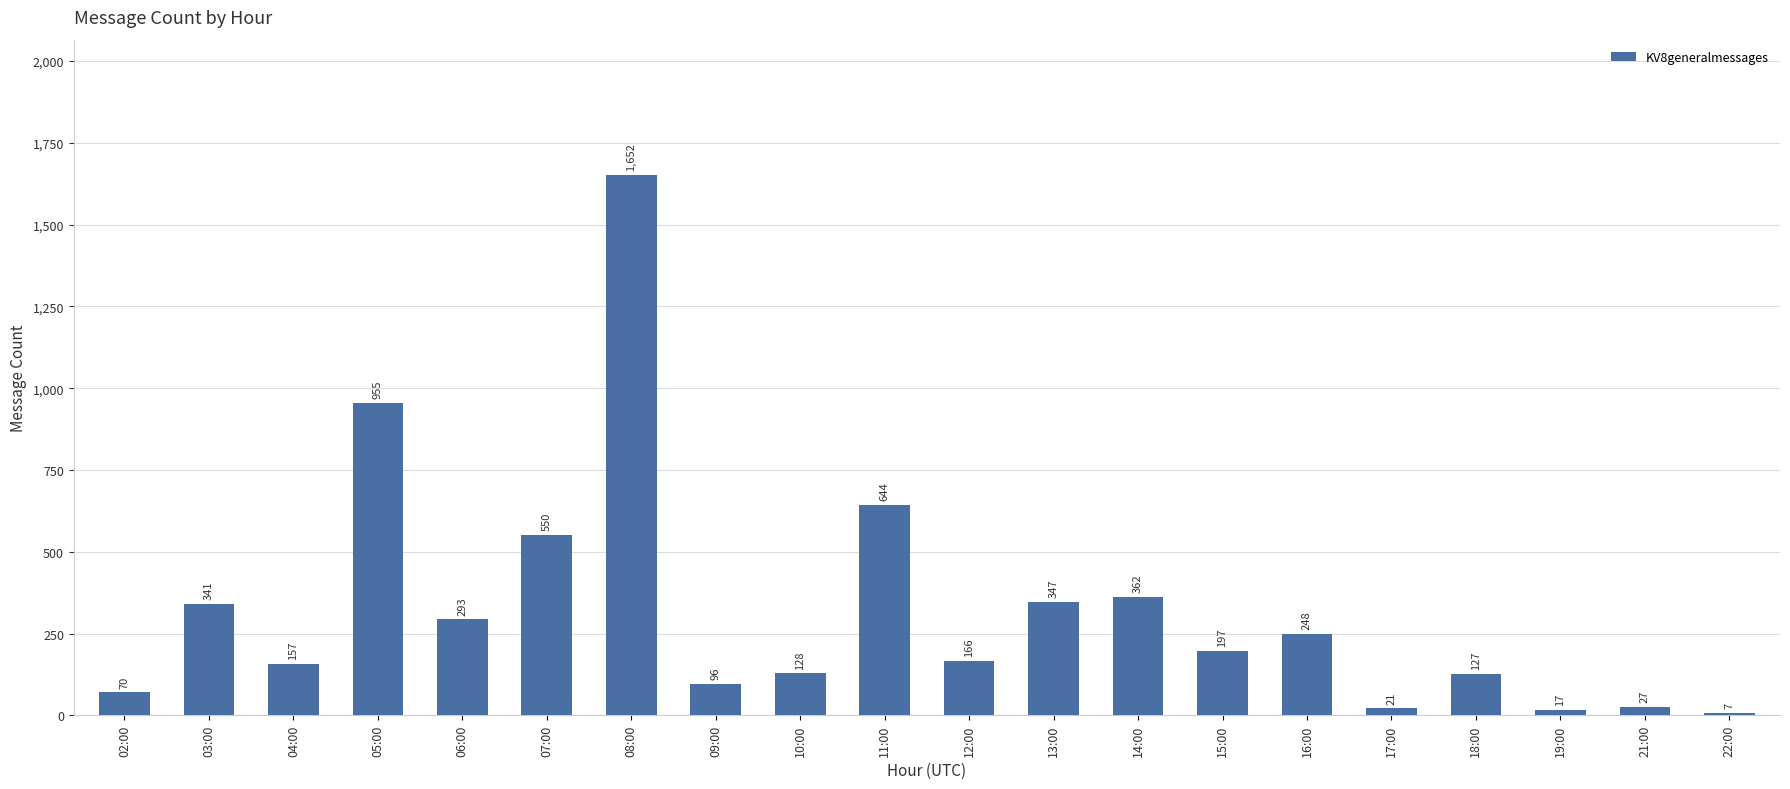

What is the label of the 6th bar from the right?

16:00